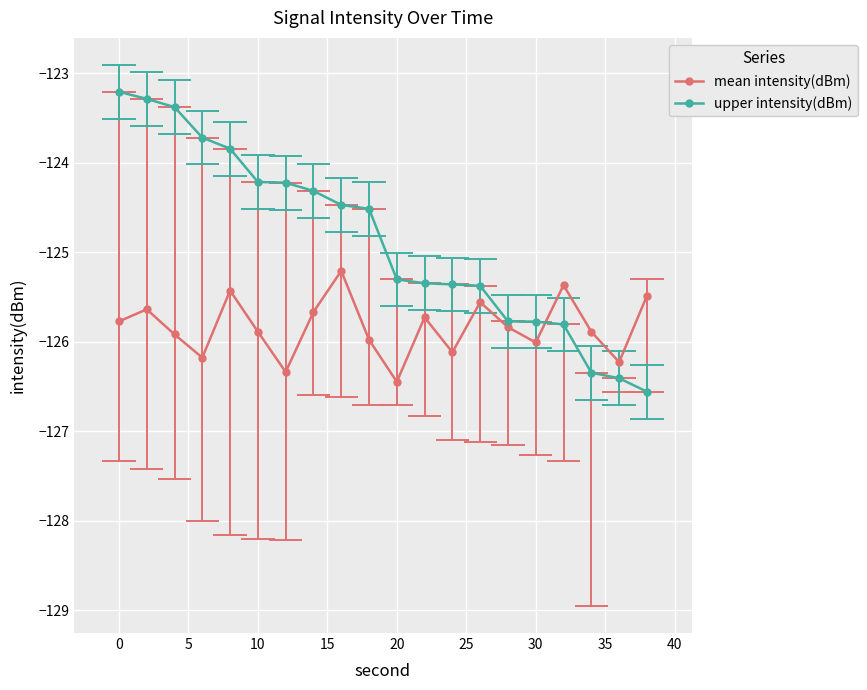

Is this an area chart (filled region under the line)?

No